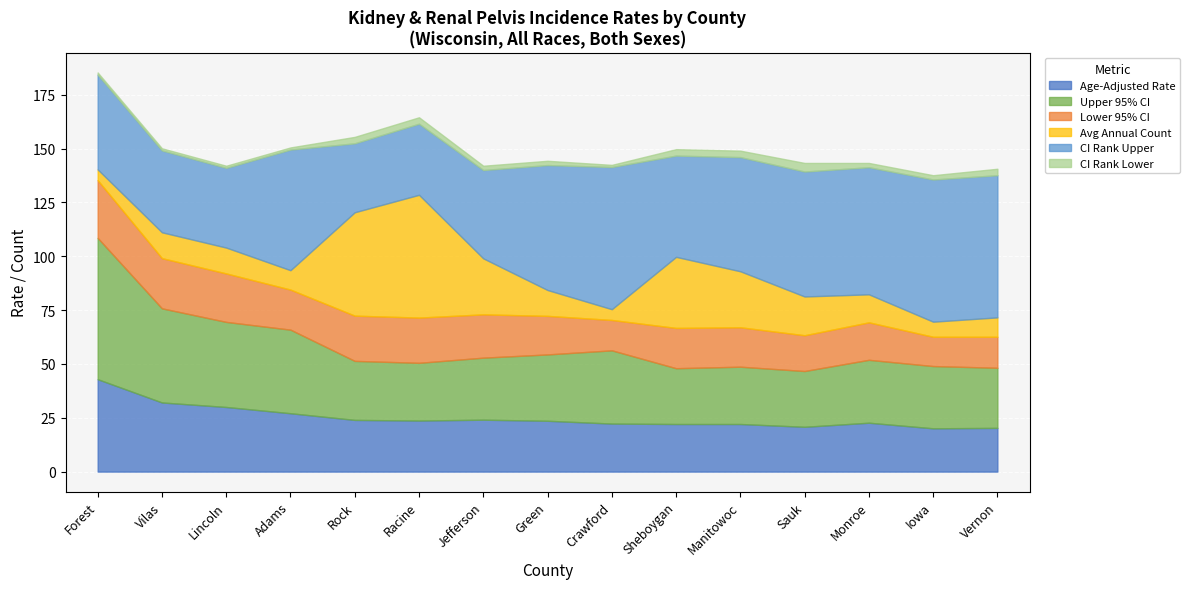

Between Lincoln and Crawford, which series saw the biggest shift?

CI Rank Upper